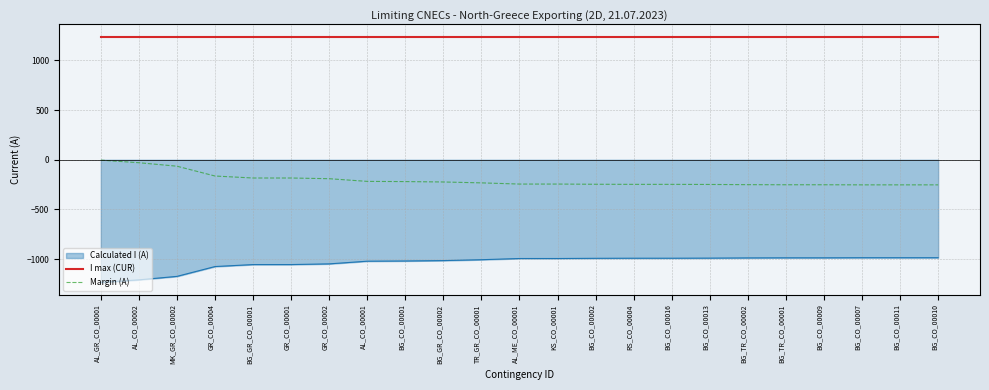

What position from the right is BG_CO_00010?

1